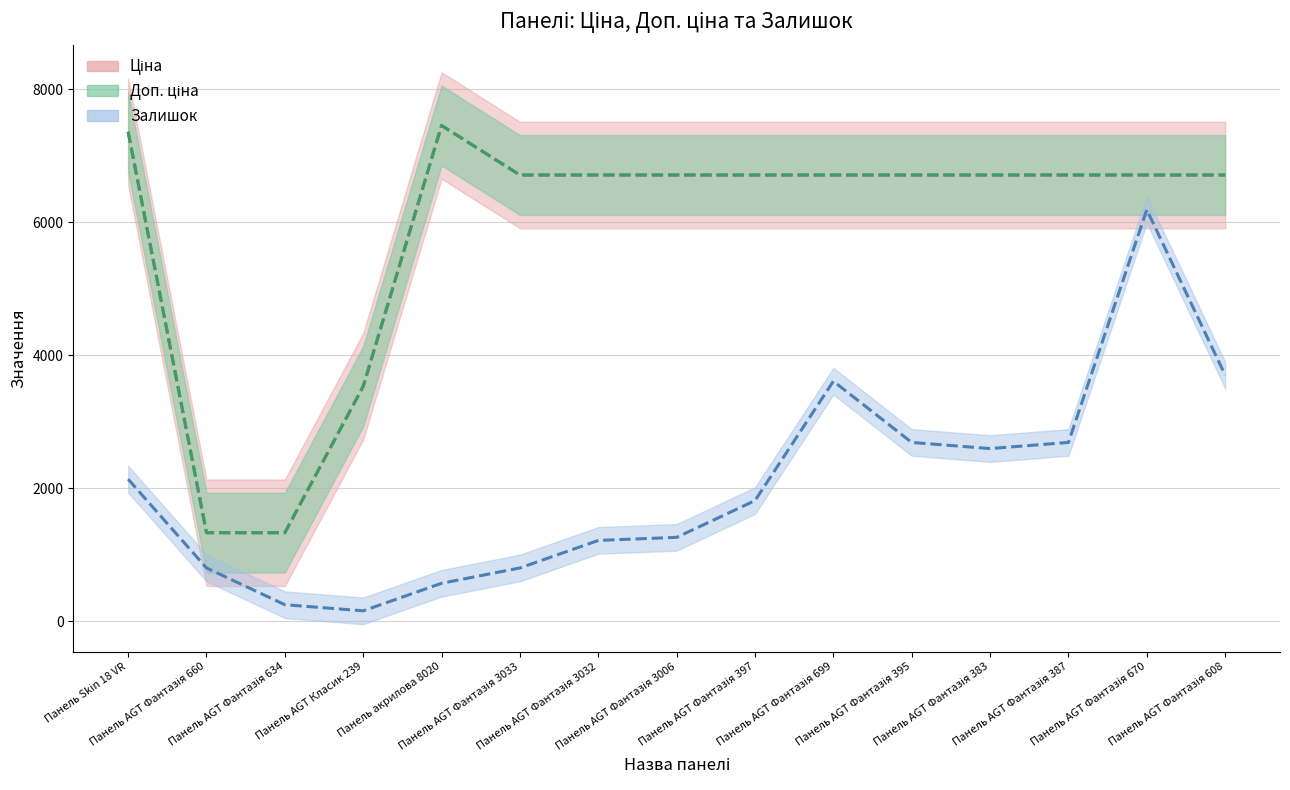

Rank the series by their maximum value, from lowest to highest.

Залишок, Ціна, Доп. ціна